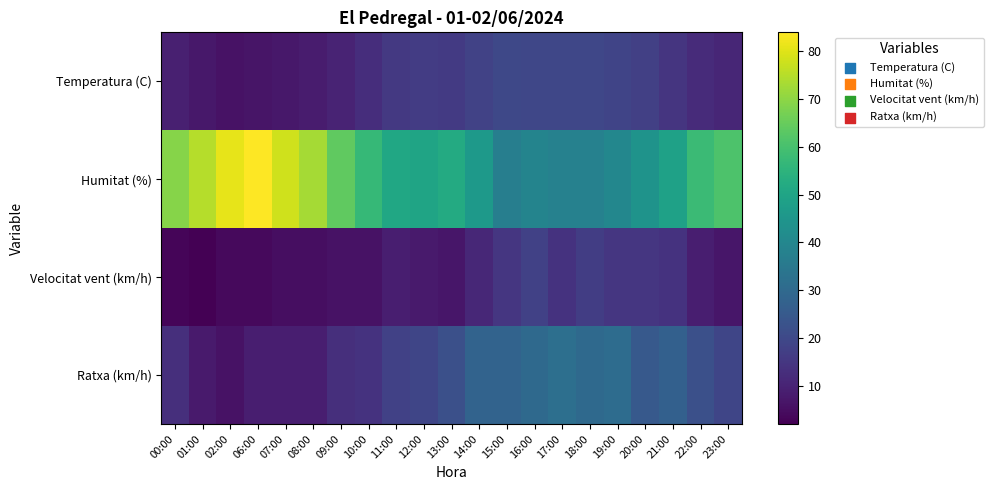

What is the greatest value displayed?

84.0